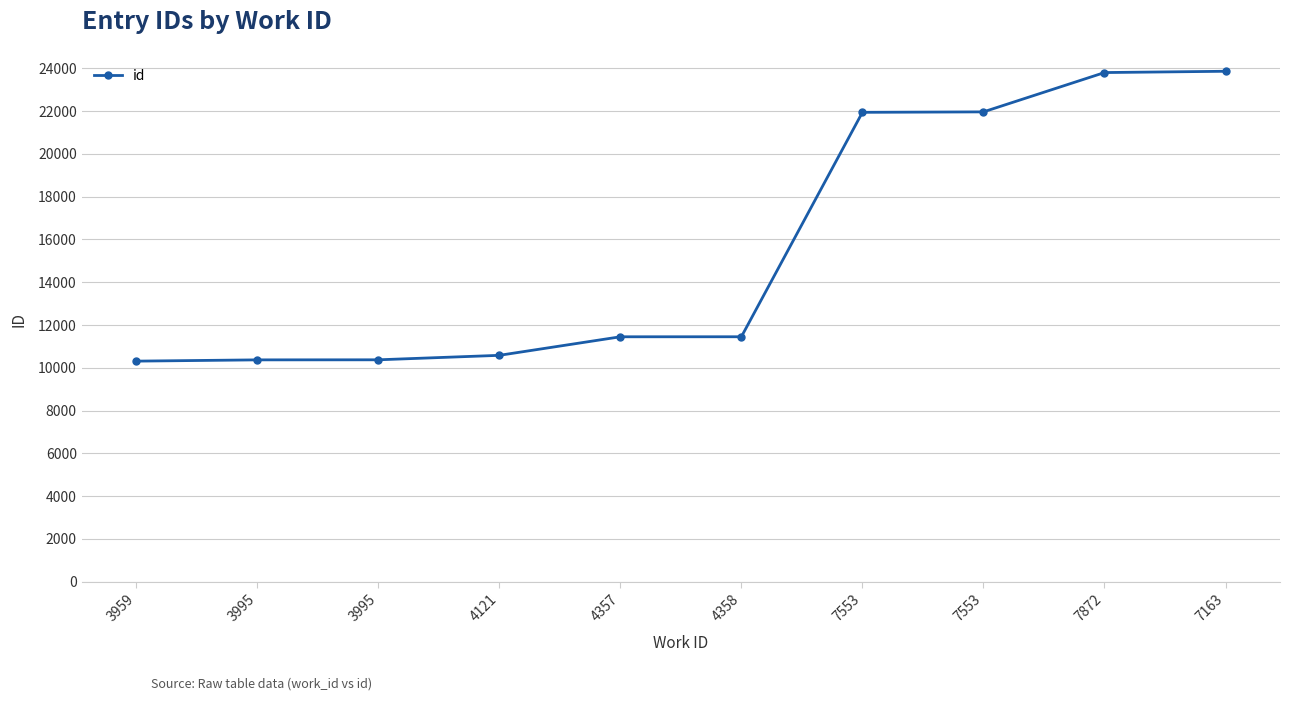

Reading left to right, what are all the values shown in this chart?

3959=10312	3995=10371	3995=10374	4121=10583	4357=11450	4358=11451	7553=21942	7553=21963	7872=23801	7163=23861